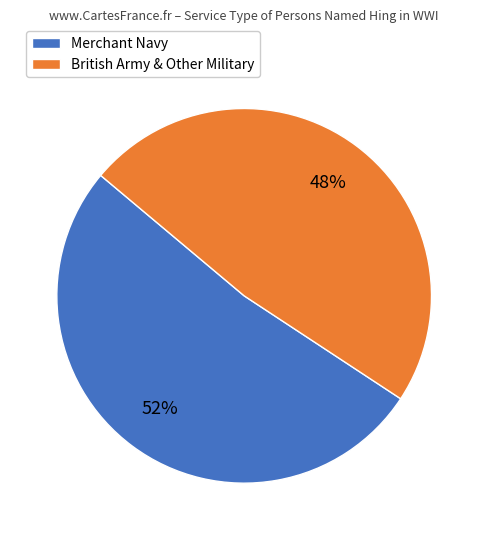

Which category has the smallest portion of the pie?

British Army & Other Military